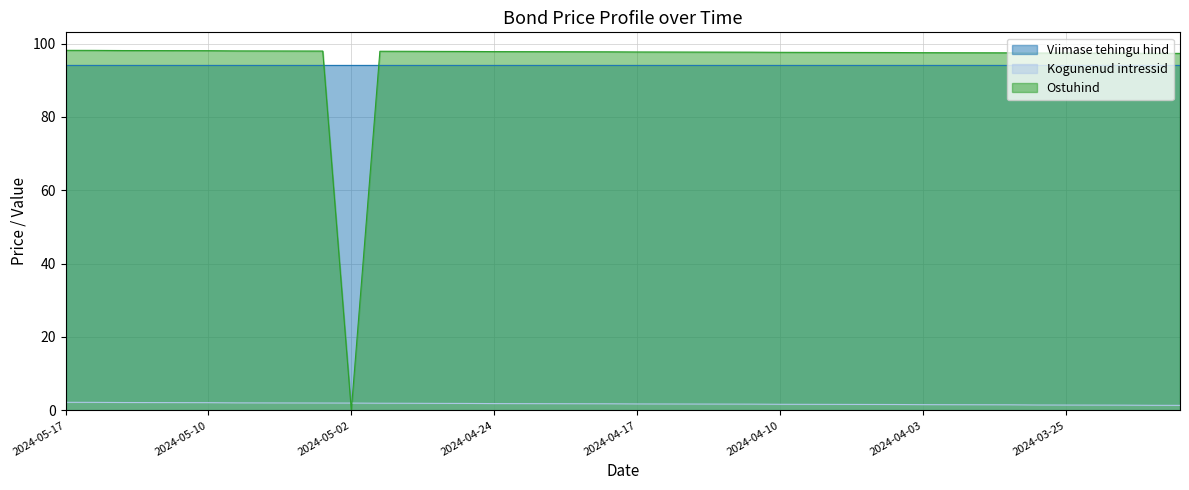

Which series has the largest total across all categories?

Ostuhind